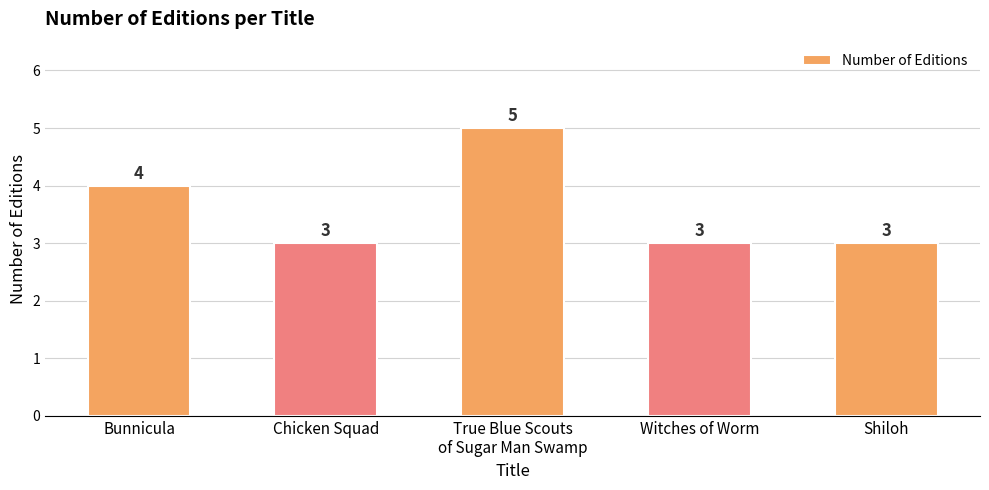

What is the minimum value shown in the chart?

3